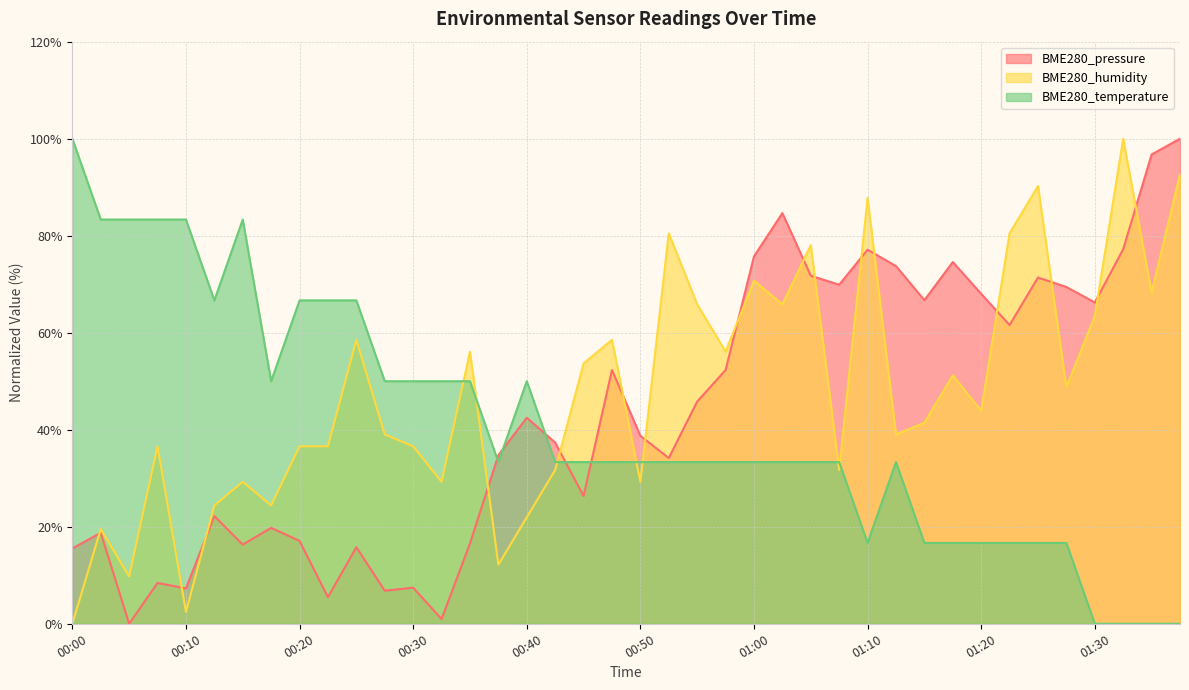

Which series changed the most between 00:02 and 01:15?

BME280_temperature